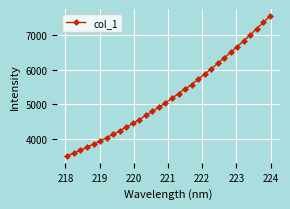

What is the smallest value displayed?

3516.0